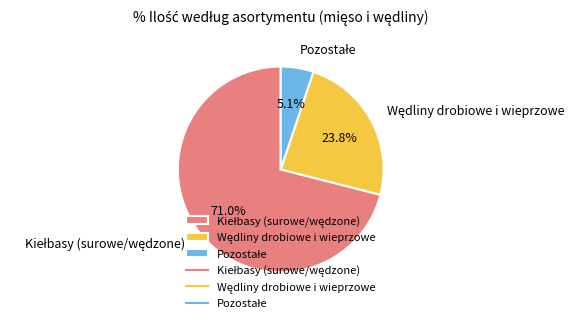

Is there a majority slice in this chart?

Yes